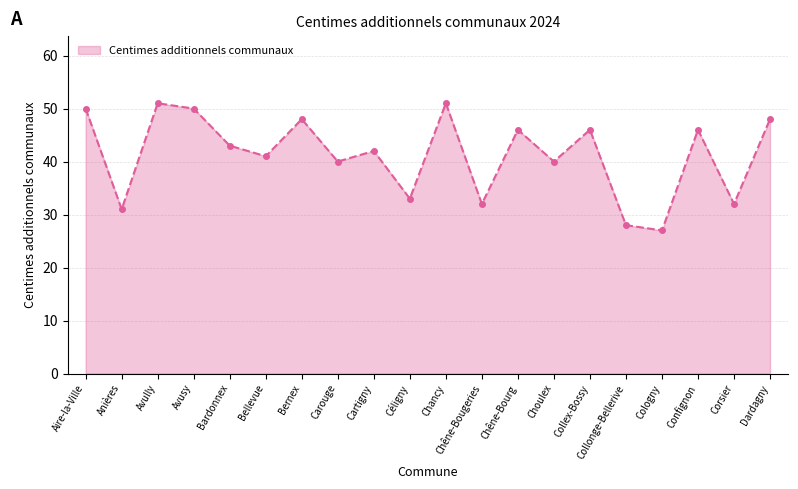

What is the maximum value shown in the chart?

51